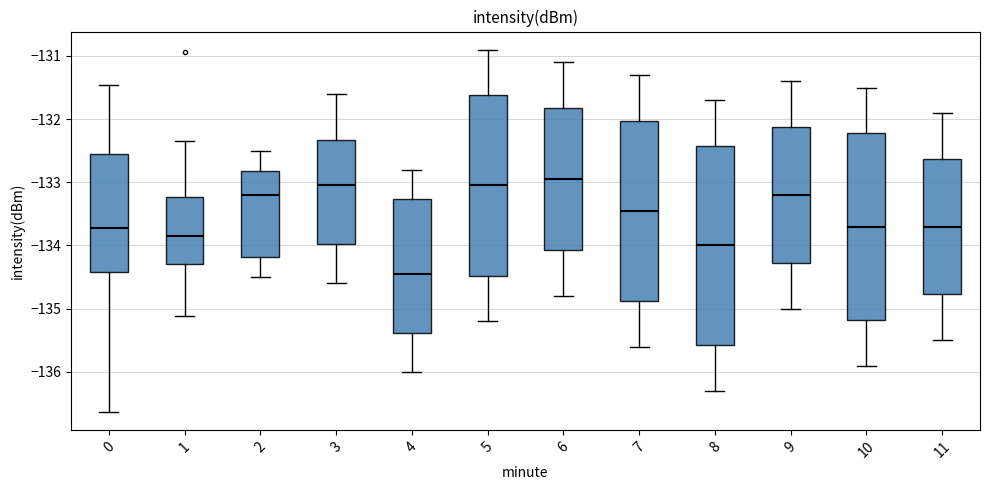

Where does the upper whisker of the box at x = 7 end on the y-axis? The values are not printed on the chart, so give them approximately, as read against the axis.

-131.3